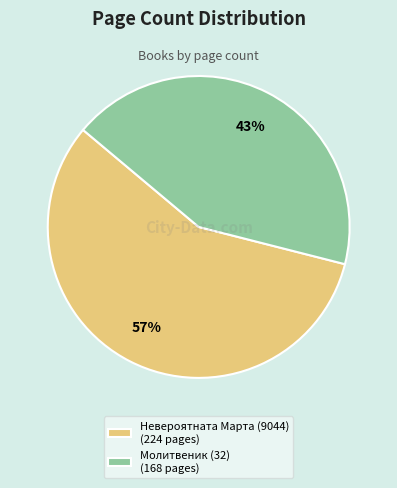

How many segments does this pie chart have?

2